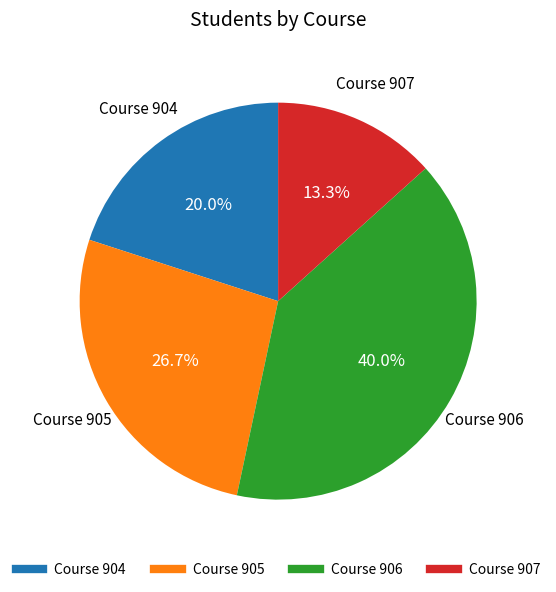

Is there any slice that represents more than half of the pie?

No